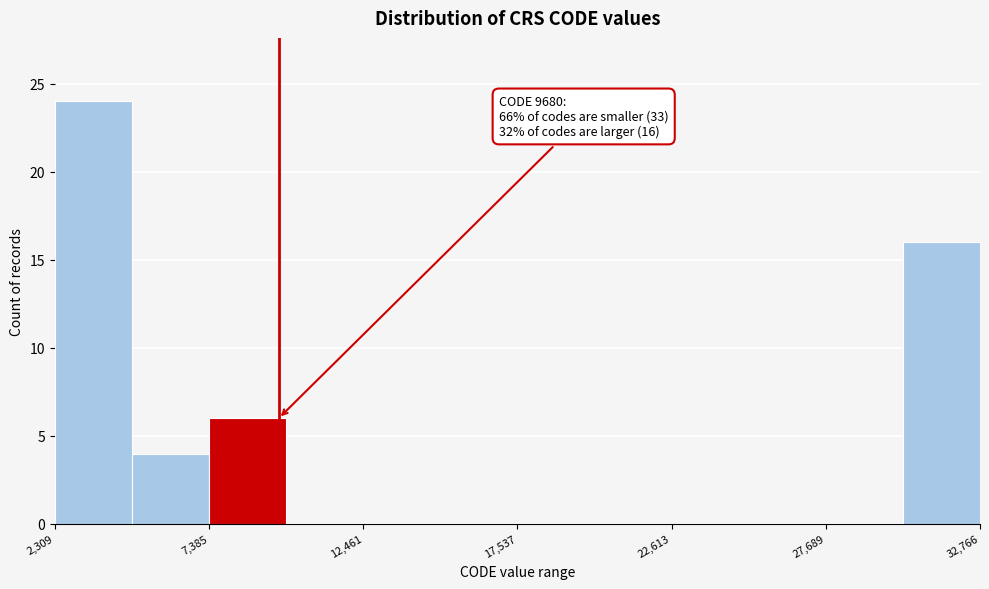

Read against the x-axis, roughly where is the centre of the tallest bar?

4000